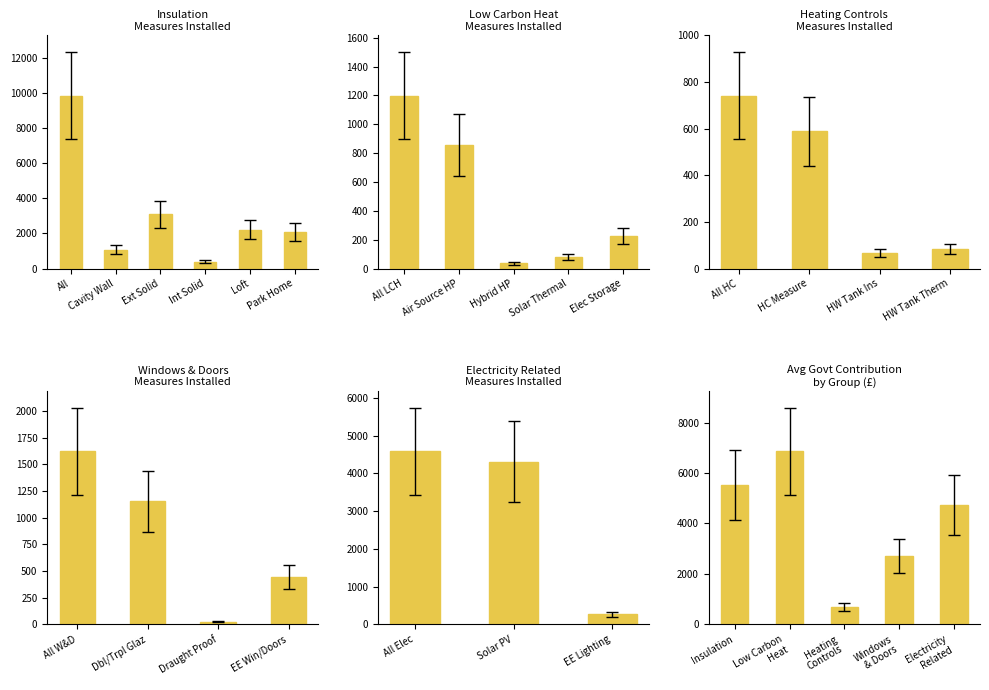

Which series has the largest range (max minus min)?

Insulation